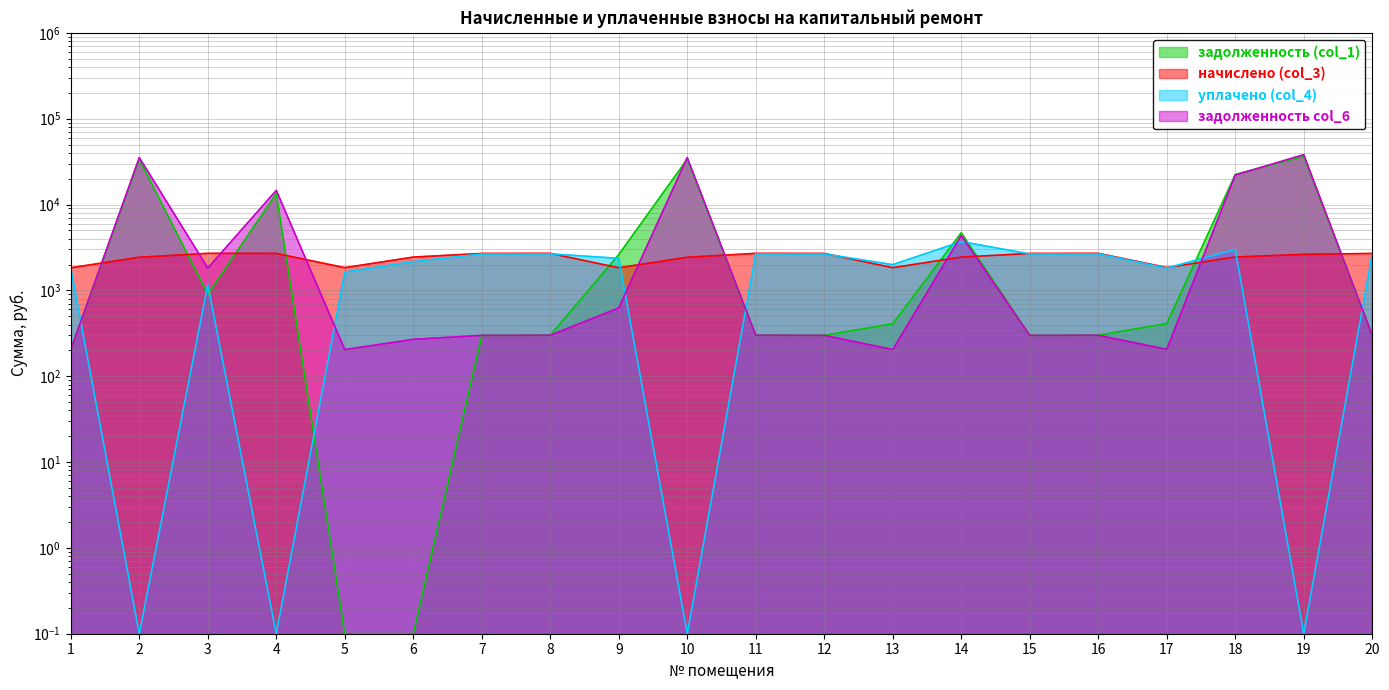

Which series has the largest total across all categories?

задолженность col_6